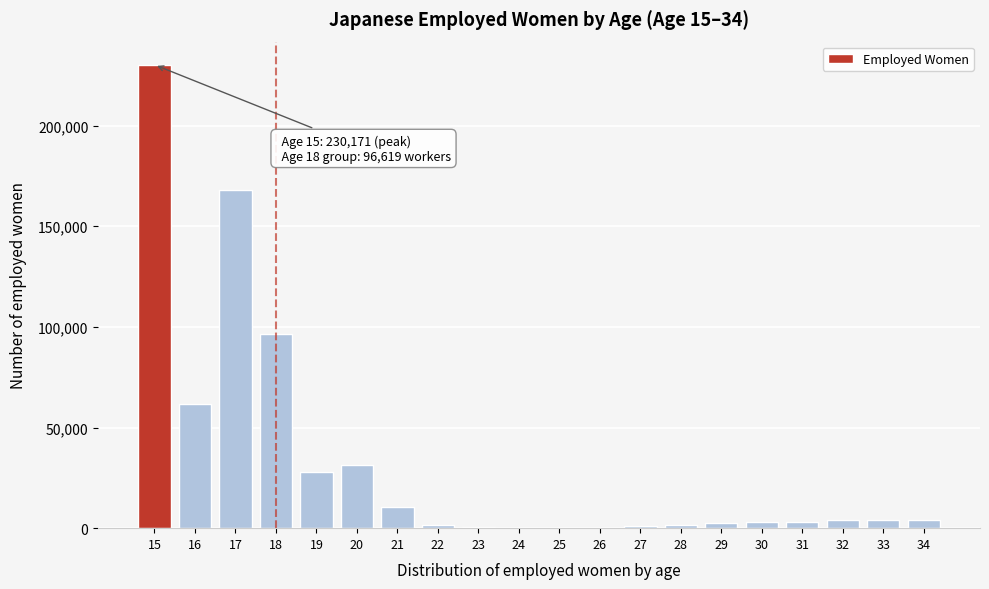

The value at 17 is 34921. True or false?

False